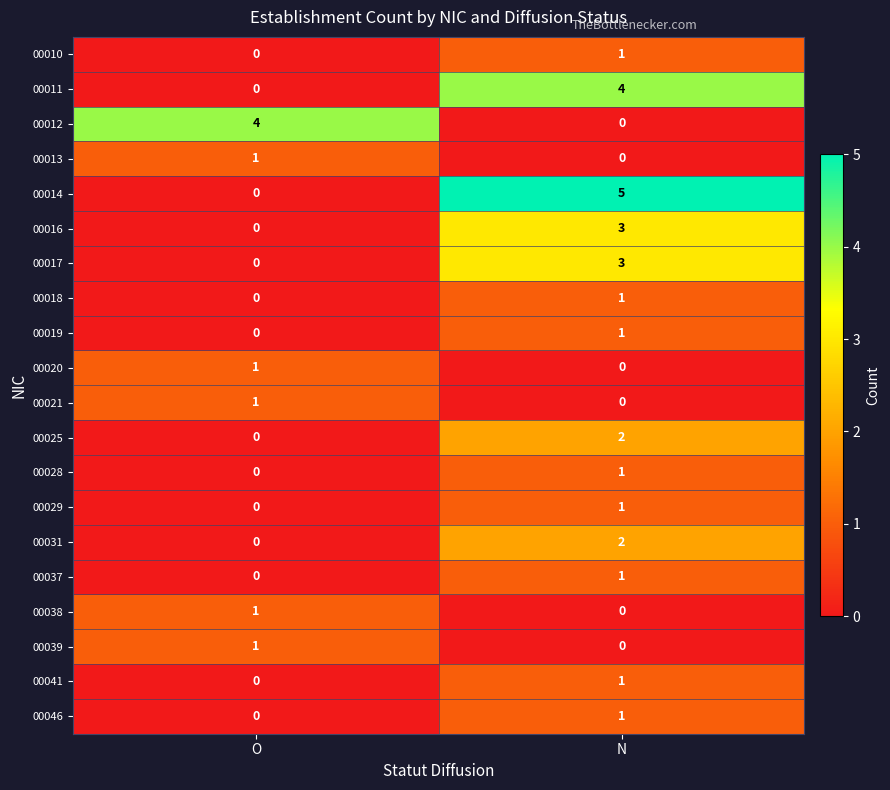

At which category is the sum across all series the highest?

N